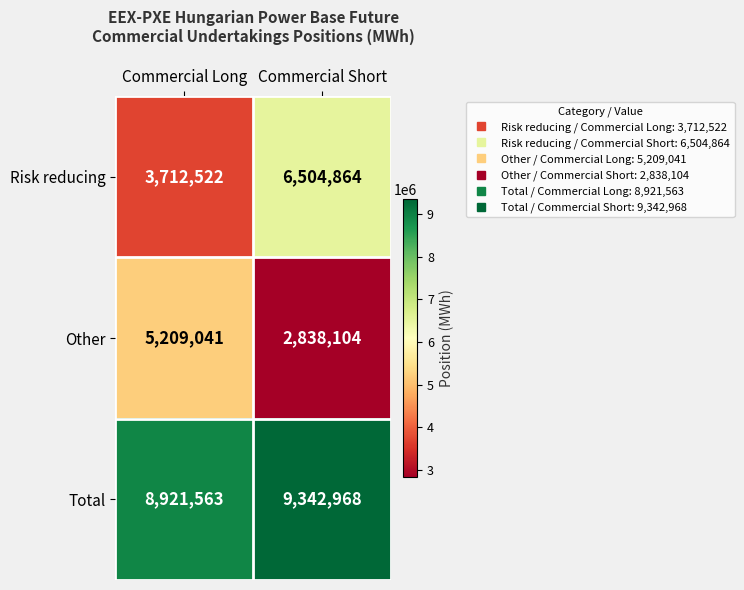

Rank the series by their maximum value, from lowest to highest.

Other, Risk reducing, Total